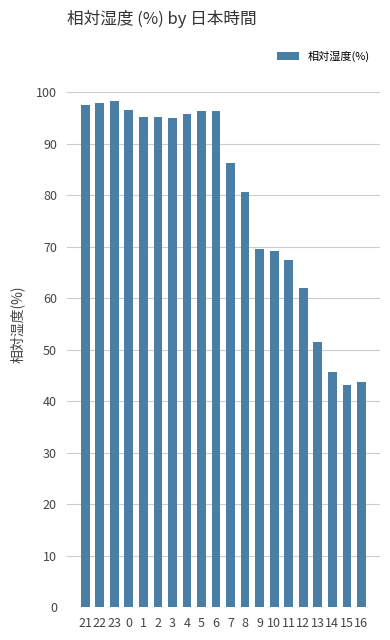

How many bars are there in total?

20